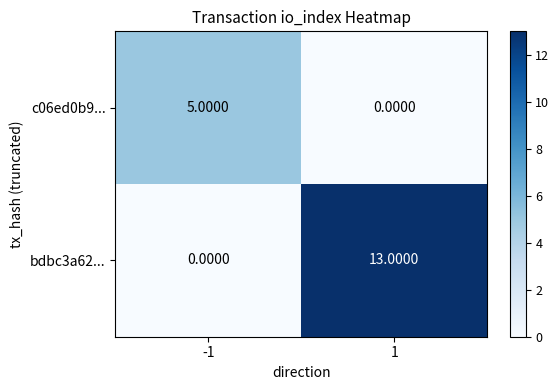

What is the total value across all series at -1?

5